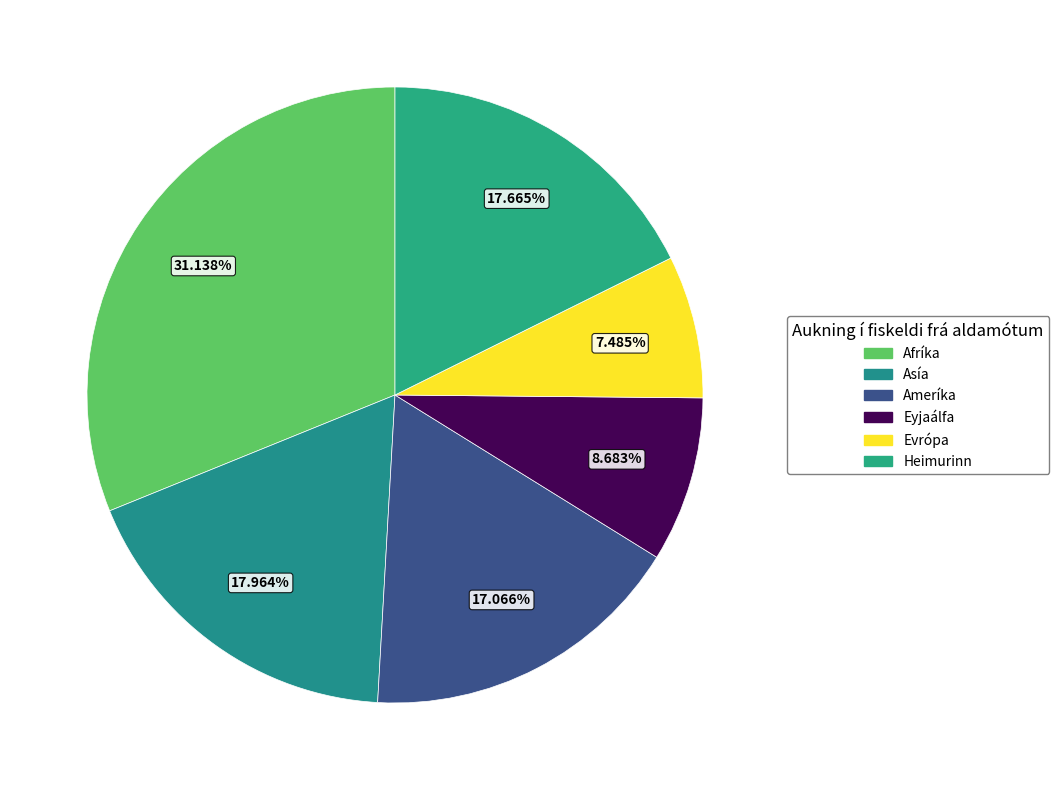

Is it true that Ameríka is 29% of the pie?

False